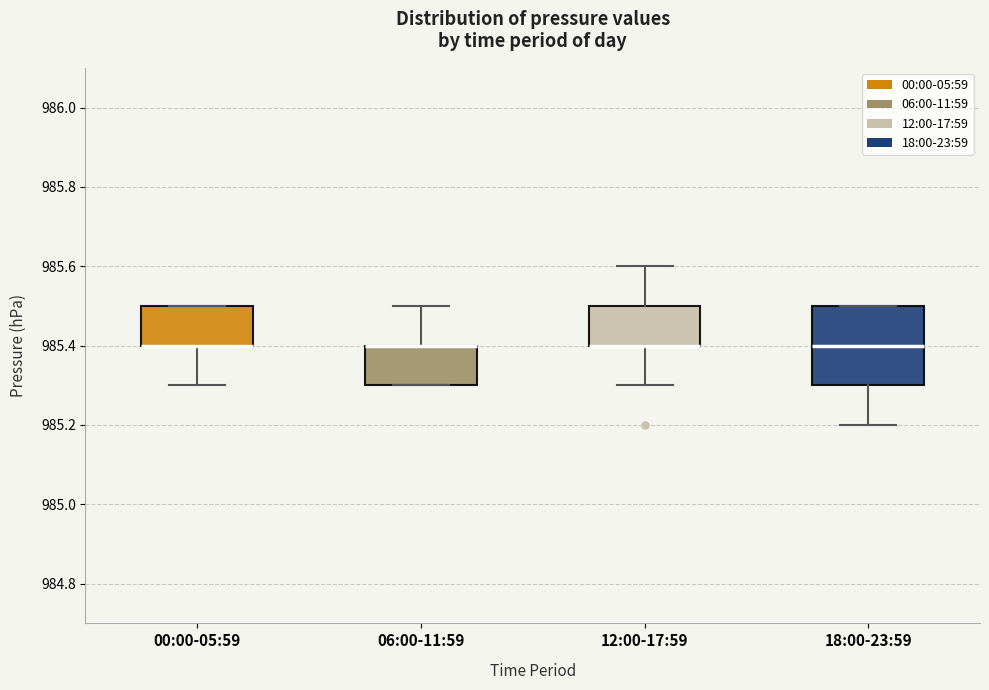

Where does the lower whisker of the box for 00:00-05:59 end on the y-axis? The values are not printed on the chart, so give them approximately, as read against the axis.

985.3